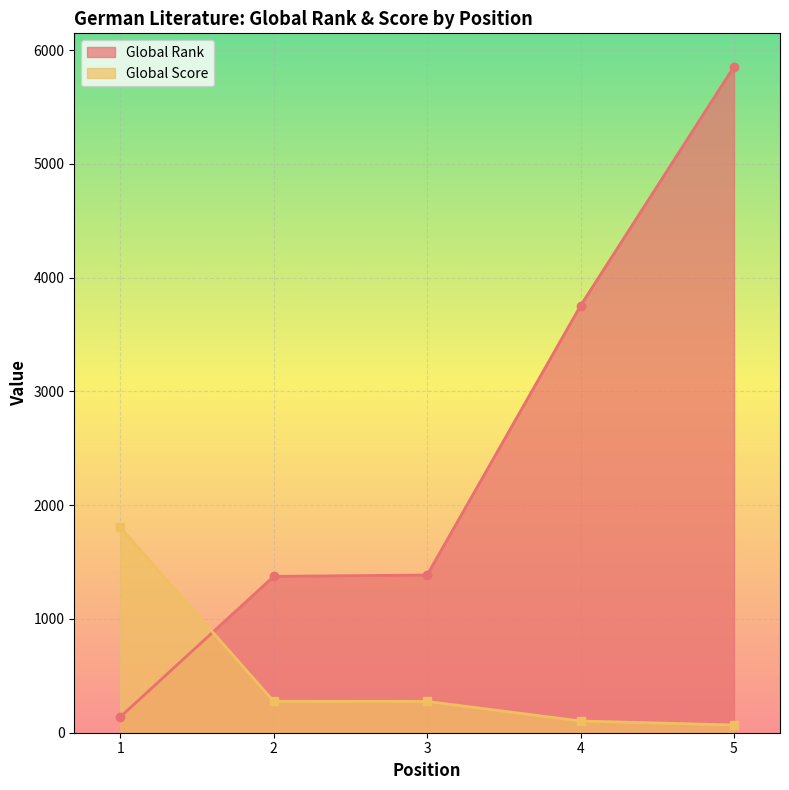

What is the lowest value of the Global Score series?

68